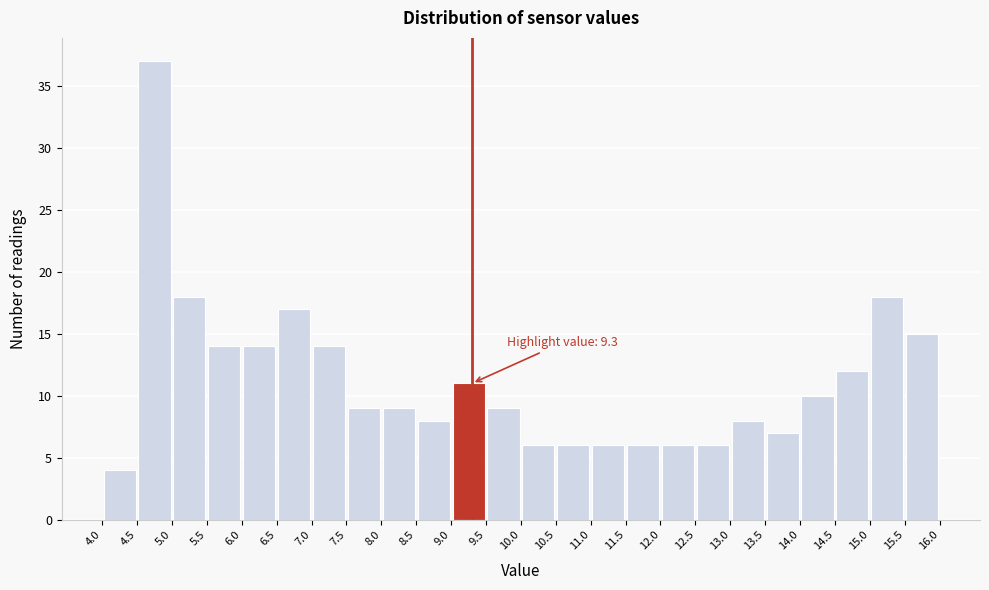

Over which range of the x-axis is the bar tallest?

4.5 to 5.0